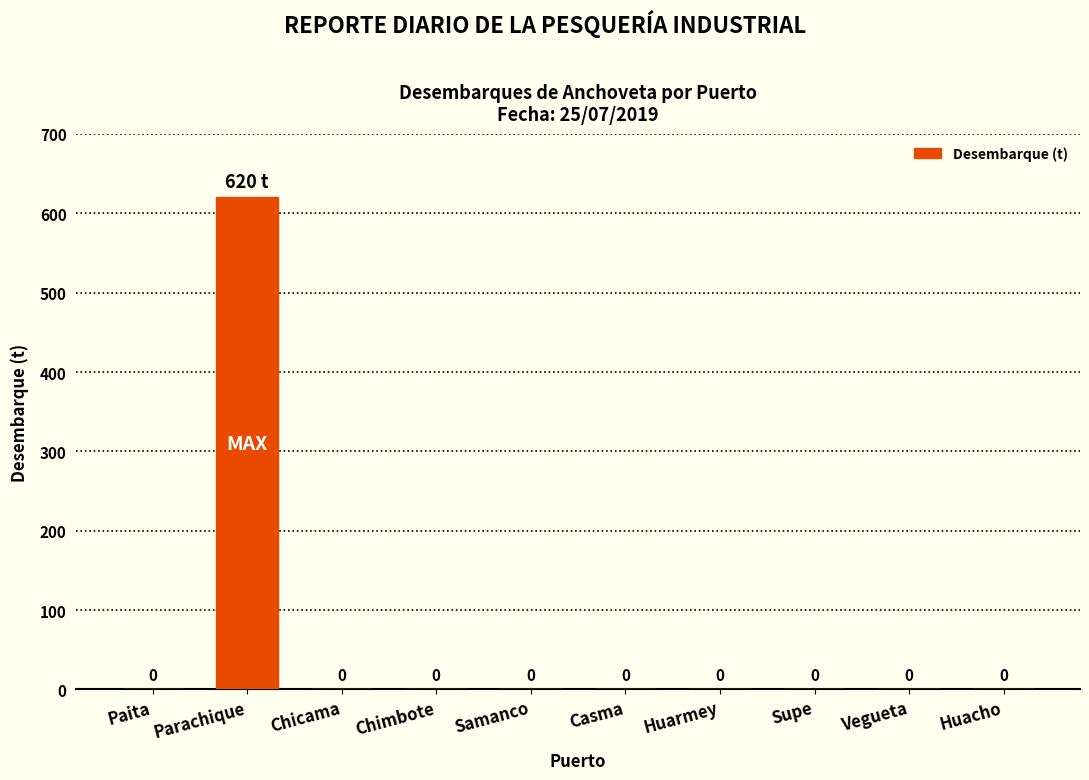

What is the sum of all values?

620